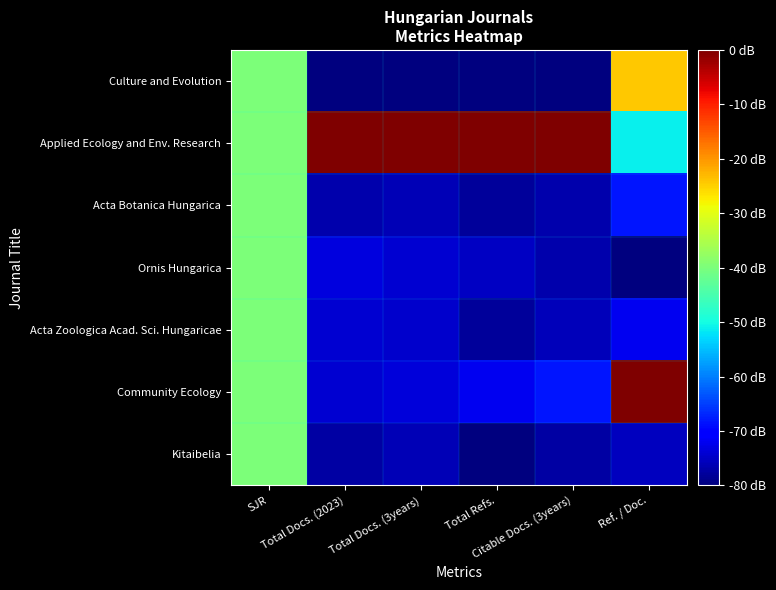

Between Total Refs. and SJR, which is larger?

SJR